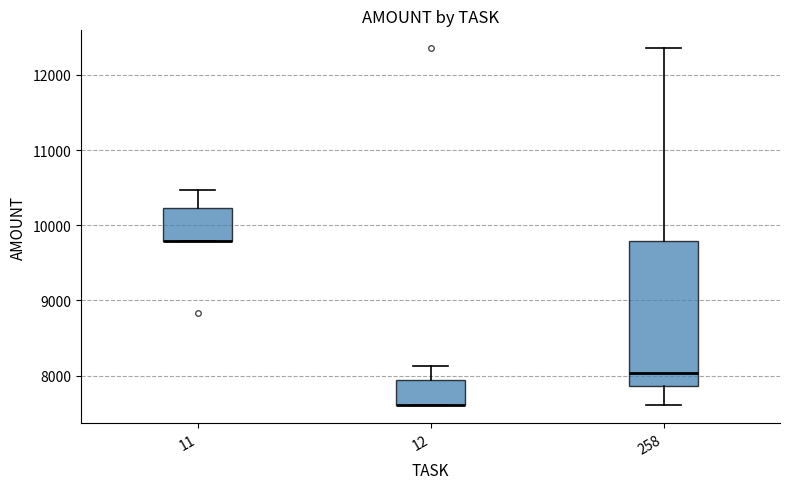

Which box is the tallest, from its lower edge to its upper edge?

258